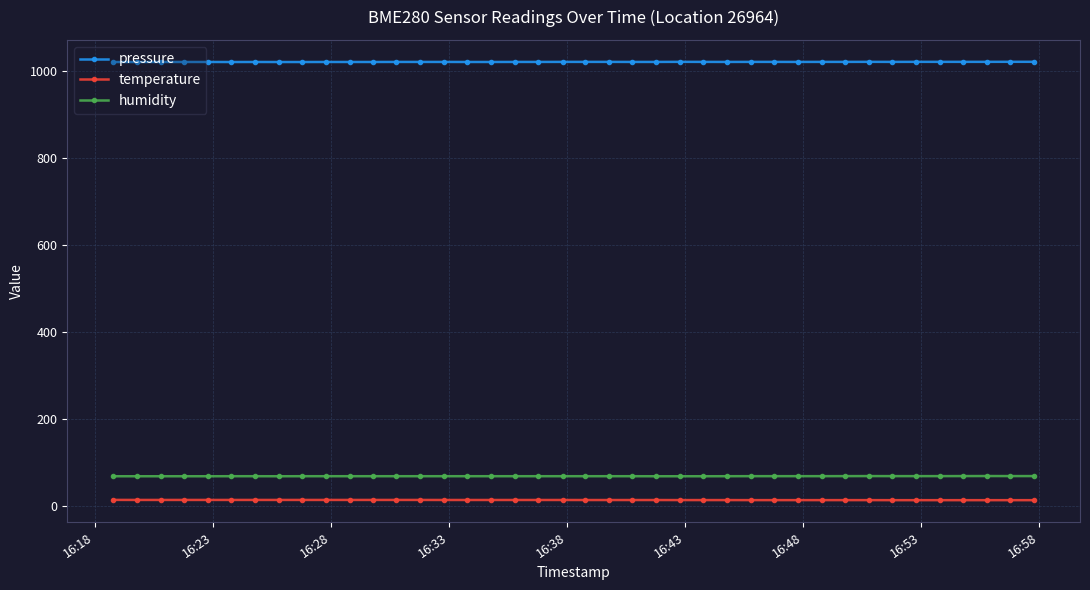

What is the difference between the maximum and minimum values in the pressure series?

0.5